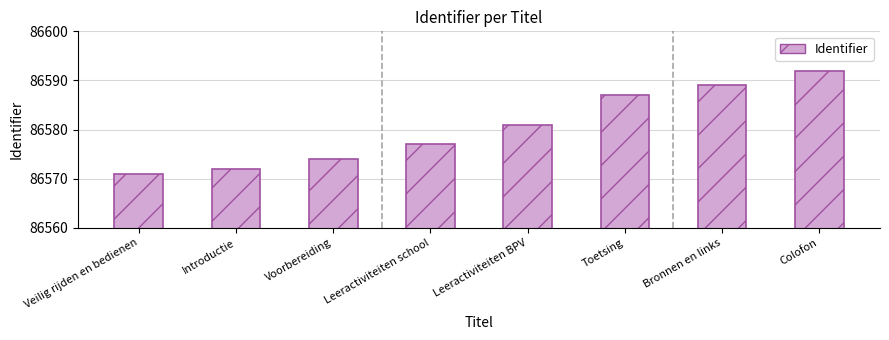

How many distinct data groups are displayed?

1